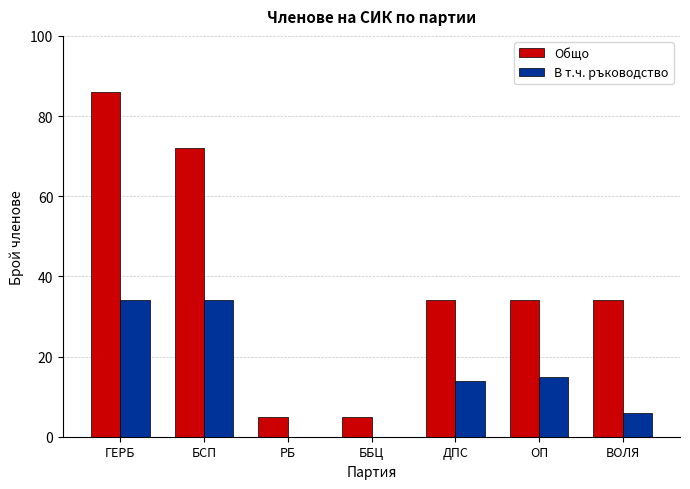

What is the maximum value shown in the chart?

86